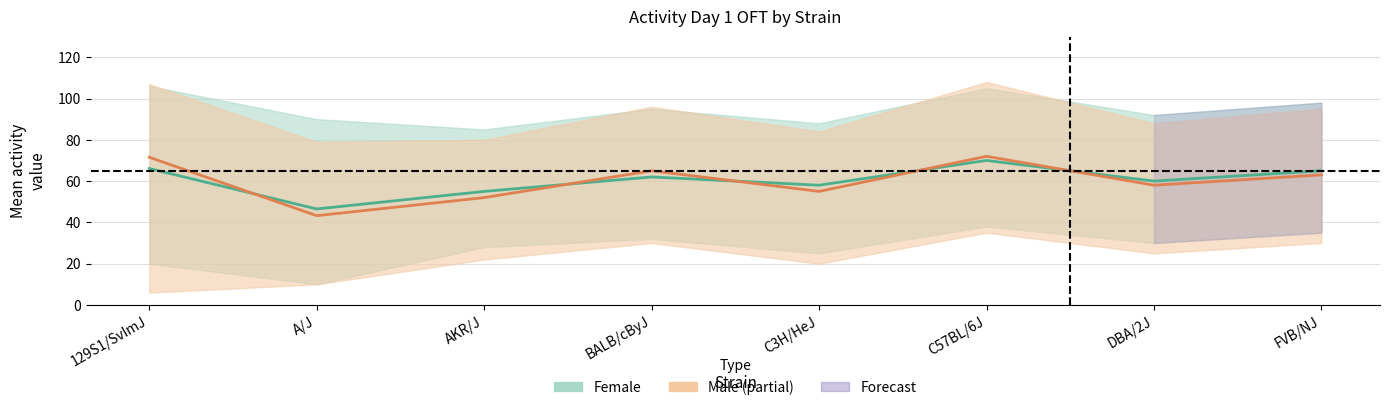

How many lines are shown in the chart?

2